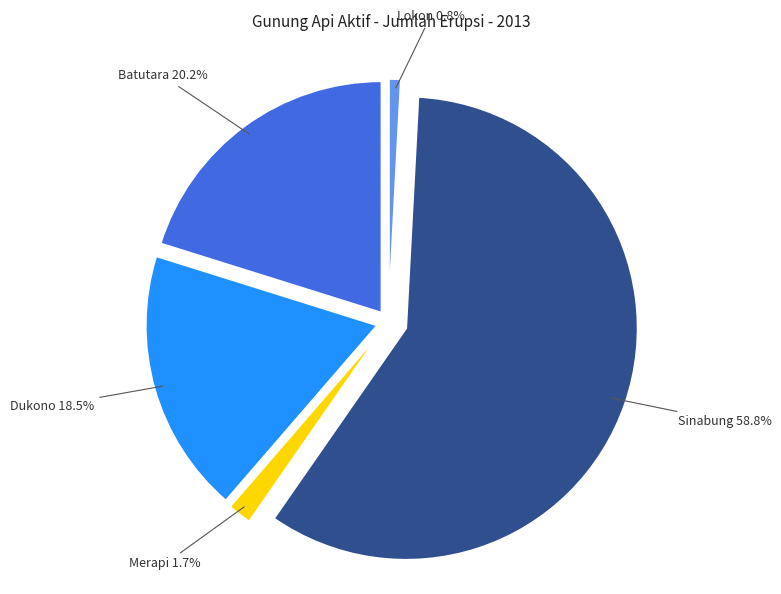

What is the change in value from Merapi to Lokon?

-1